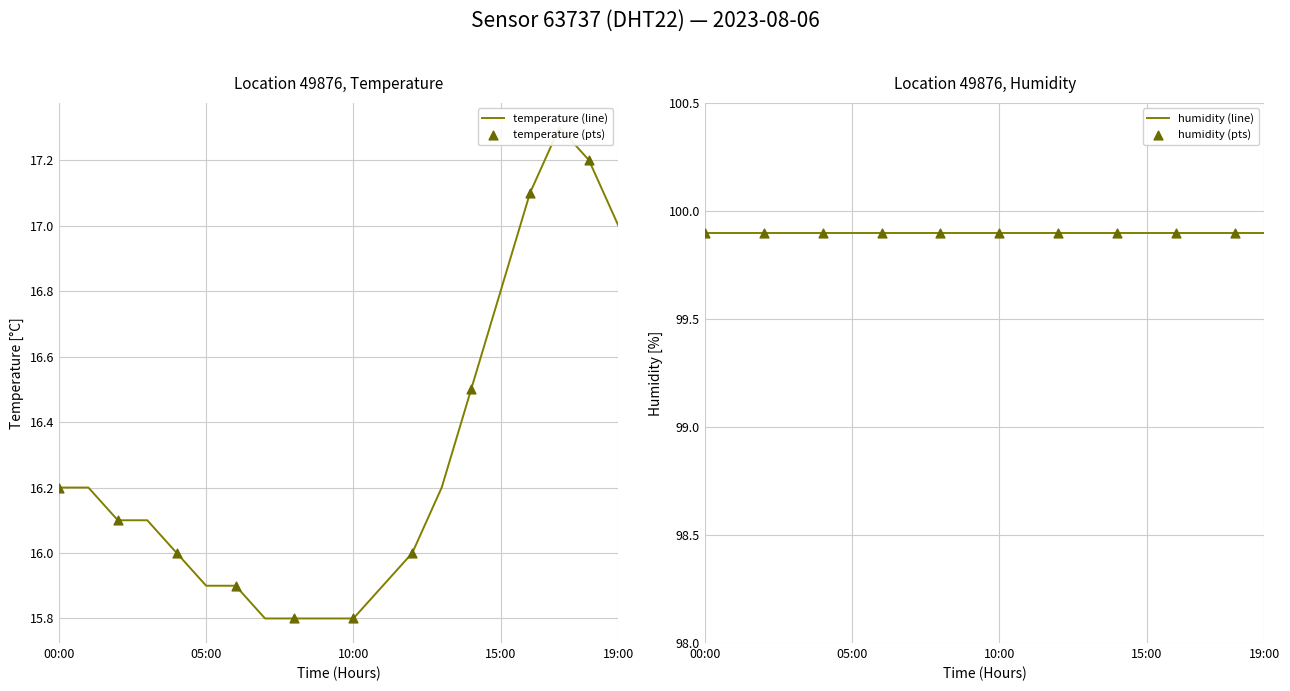

Approximately how many times larger is the value at 16:00 compared to 09:00?

1.1